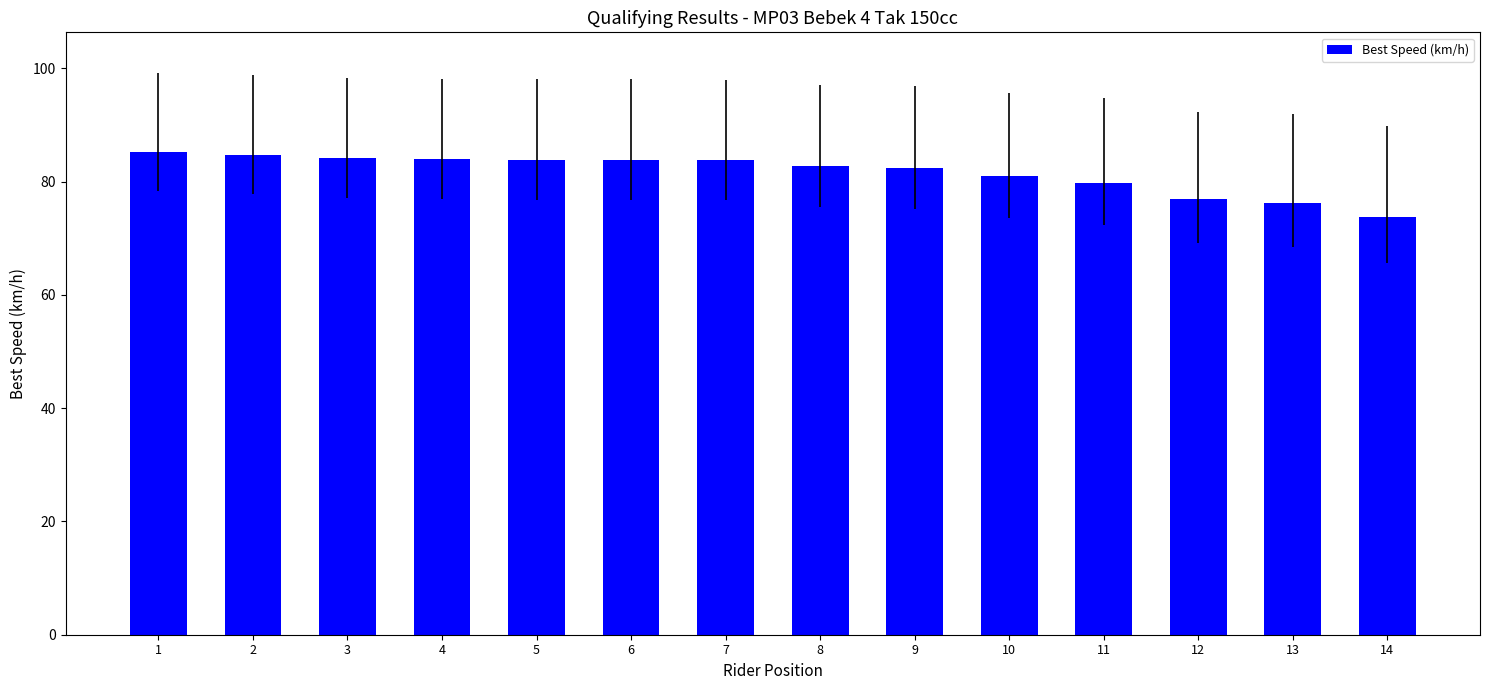

Is it true that the value at 7 is 132.2?

False